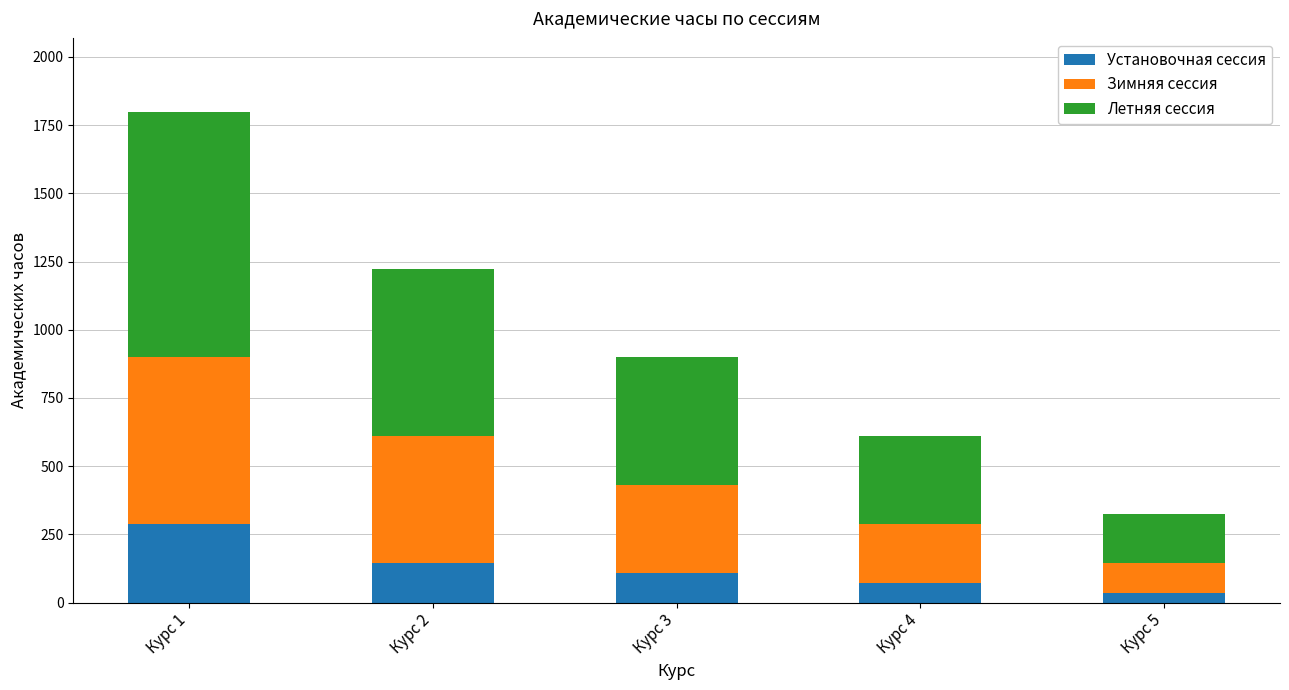

How many series are shown in this chart?

3